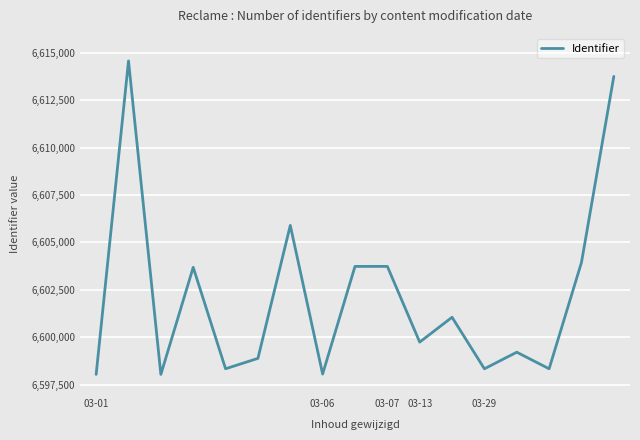

What is the greatest value displayed?

6614573